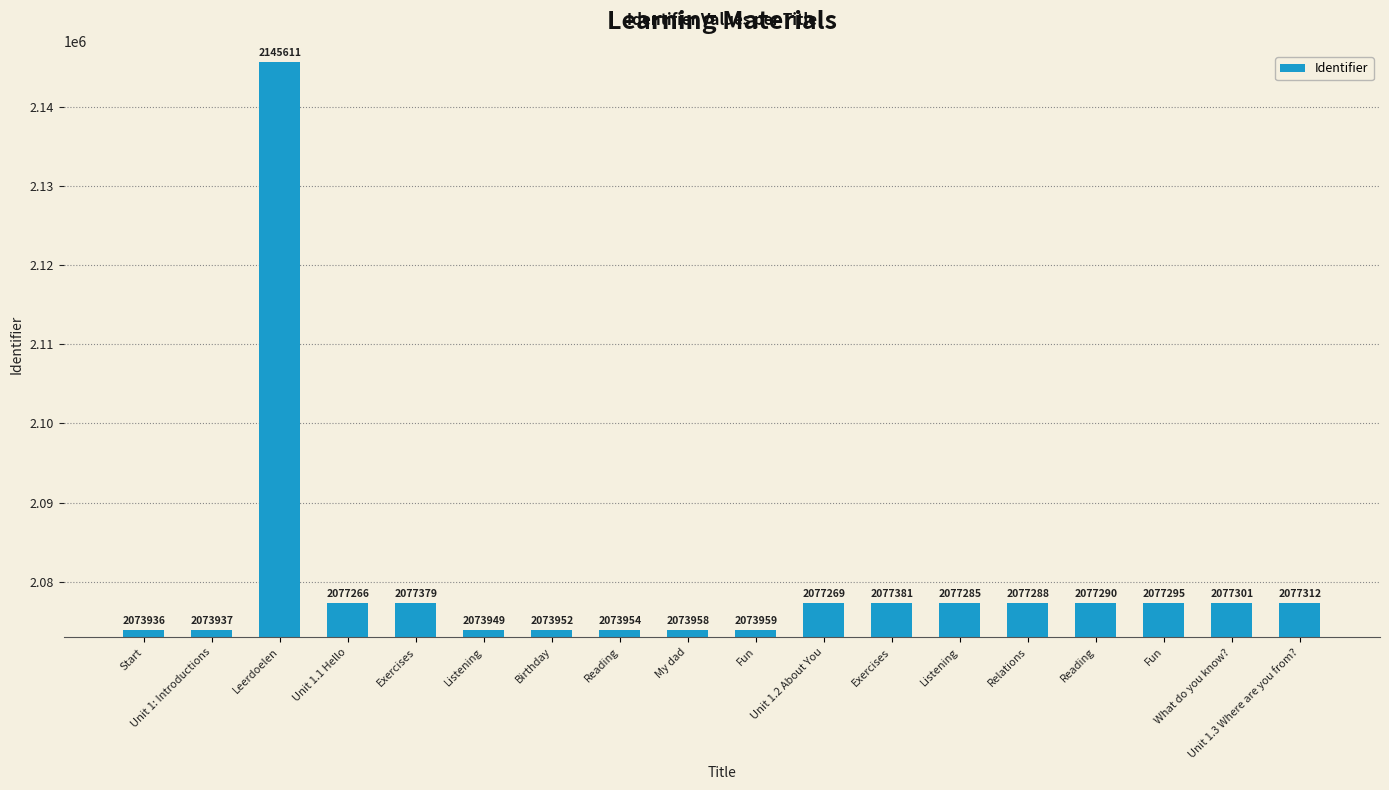

Approximately how many times larger is the value at Birthday compared to Exercises?

1.0